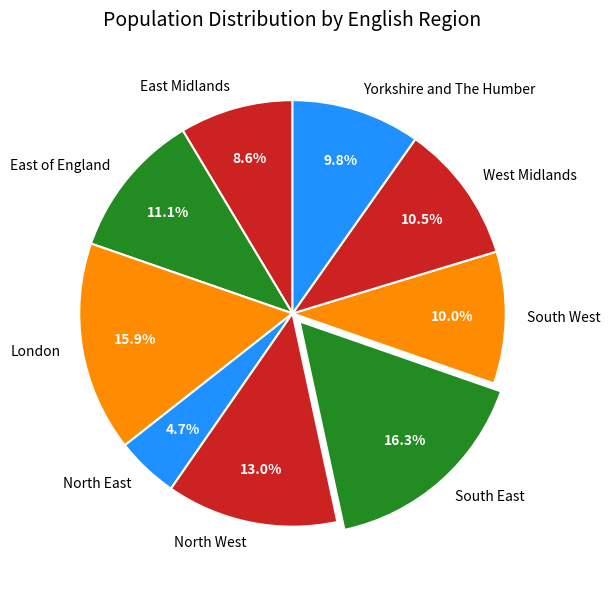

To the nearest percent, what is the combined percentage of Yorkshire and The Humber and London?

26%